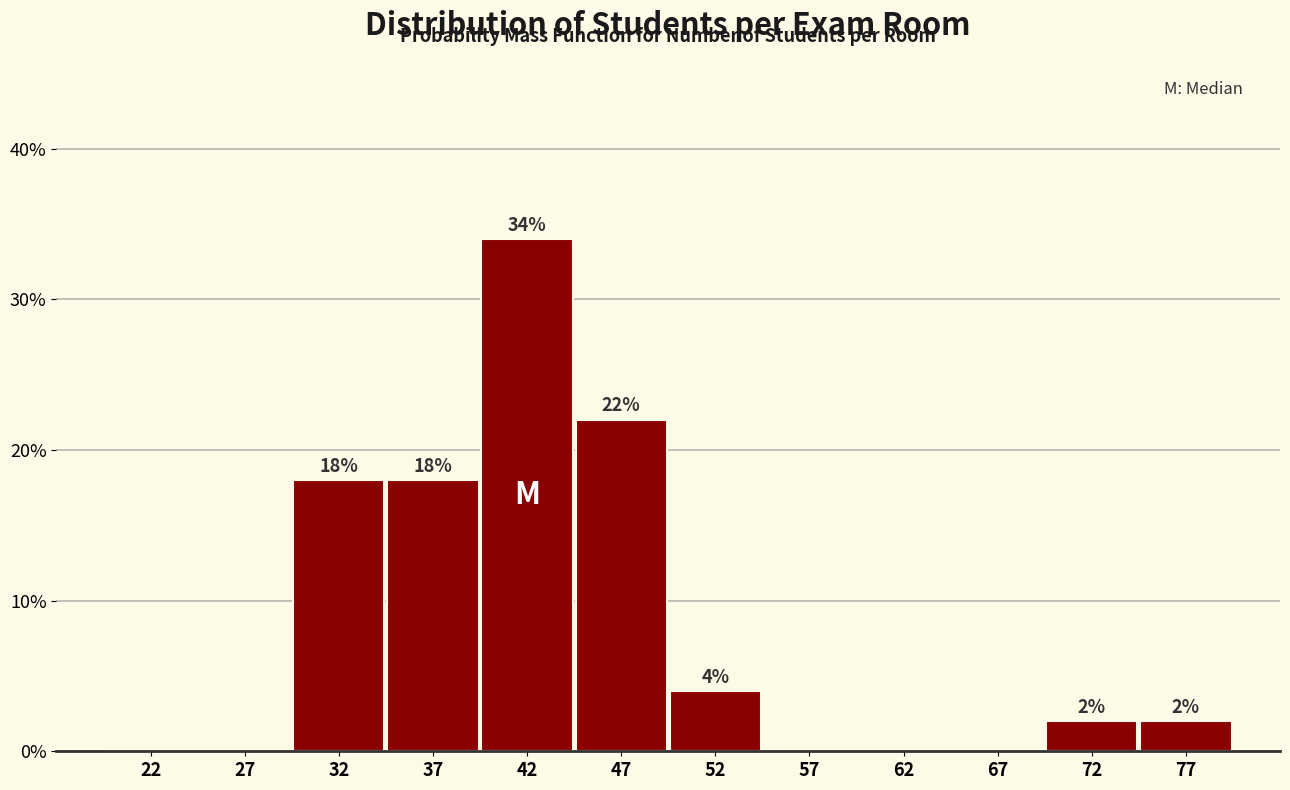

Over which range of the x-axis is the bar tallest?

40 to 45